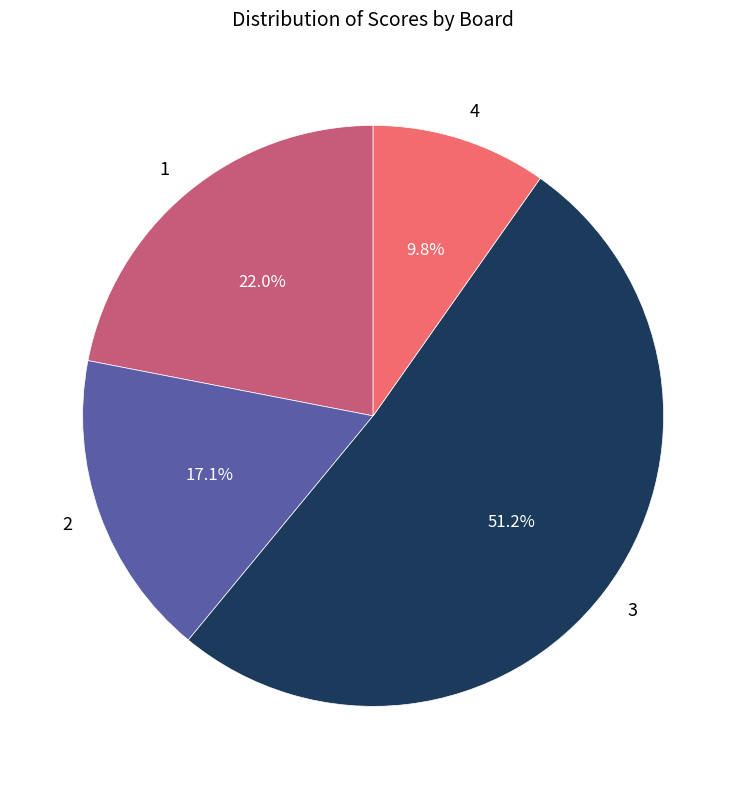

Between 3 and 4, which is larger?

3